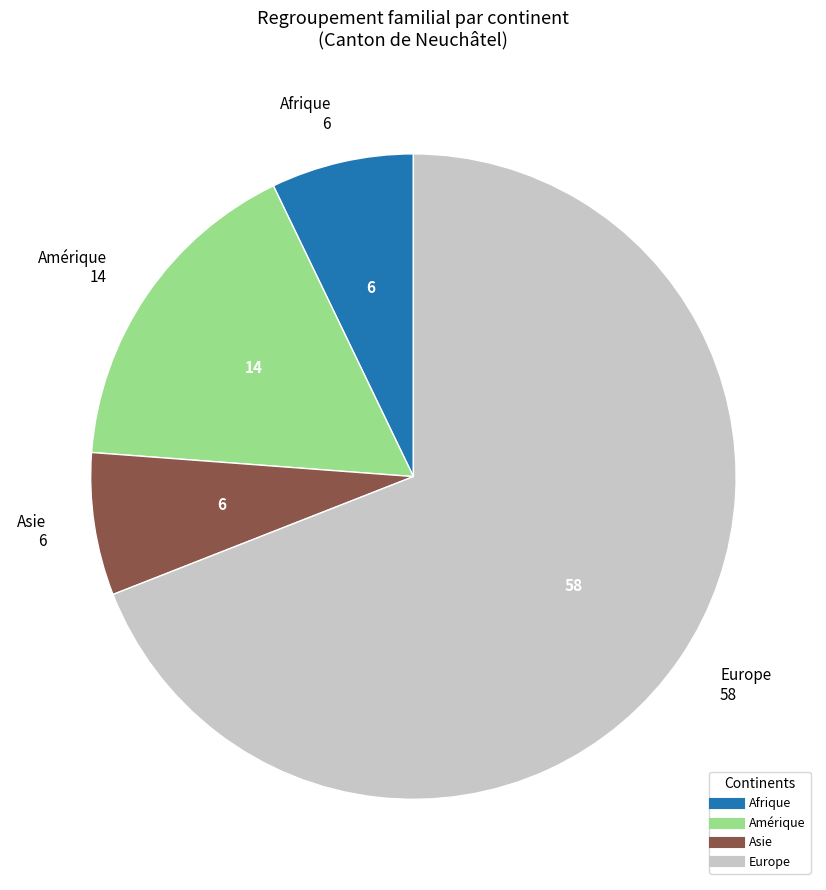

What is the ratio of the value at Europe to the value at Afrique?

9.7